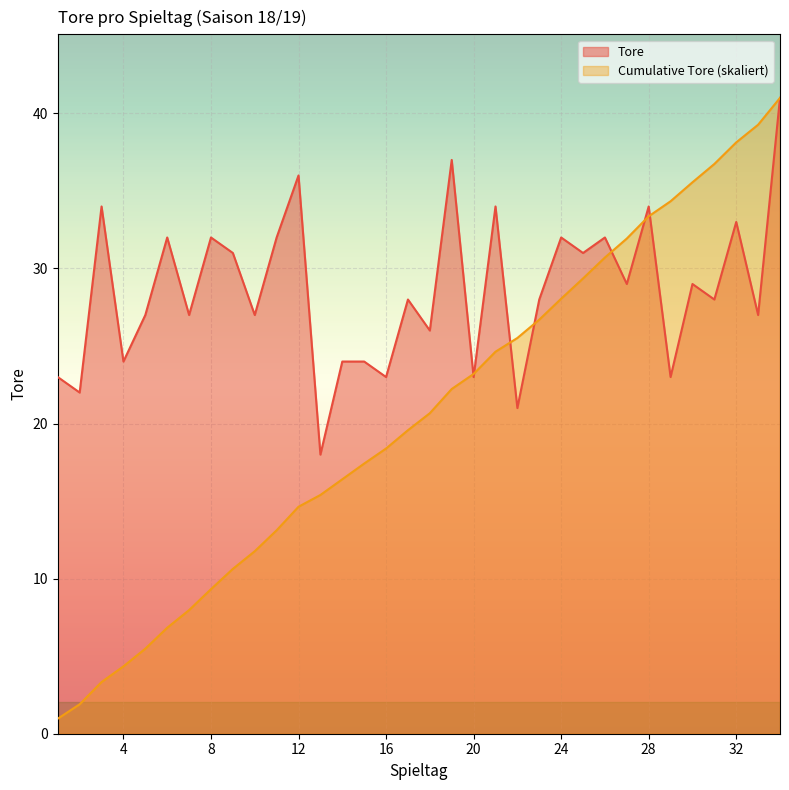

List the series in order of their peak value, highest first.

Tore, Cumulative Tore